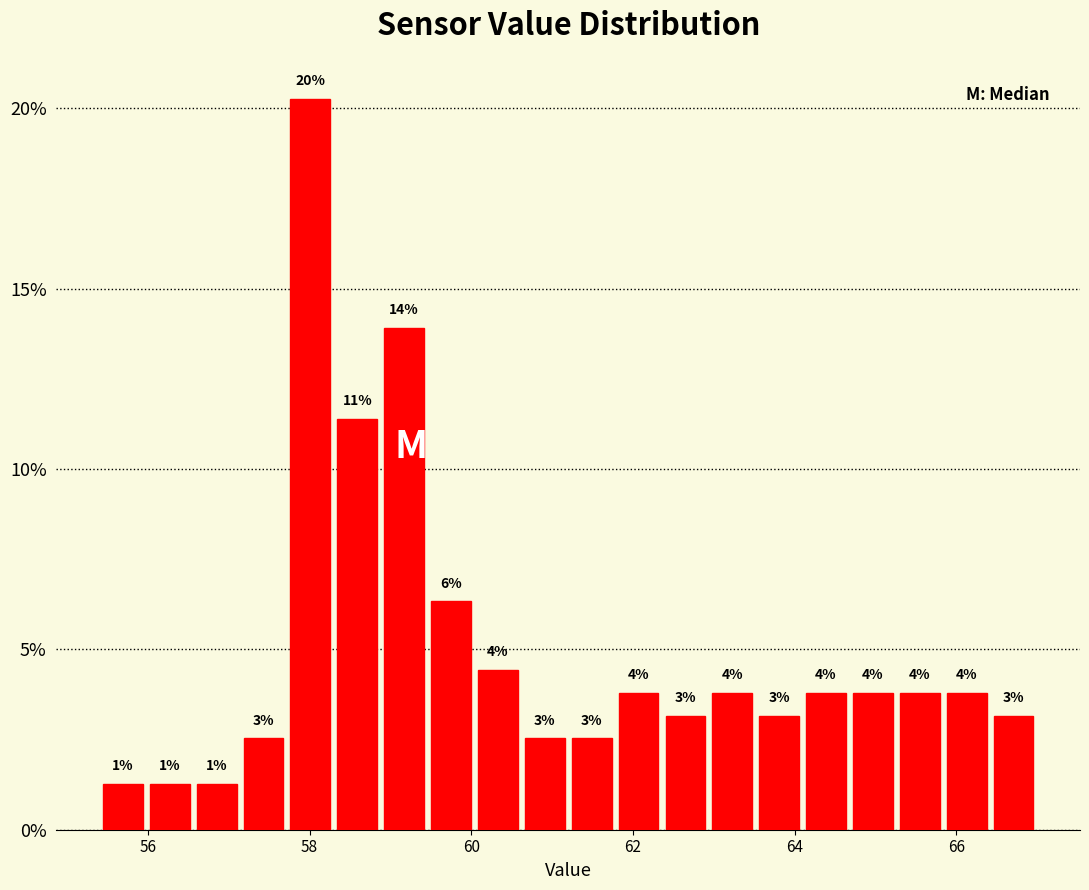

Around what value on the x-axis is the tallest bar? Give the approximate position of its centre, as read against the axis.

58.0